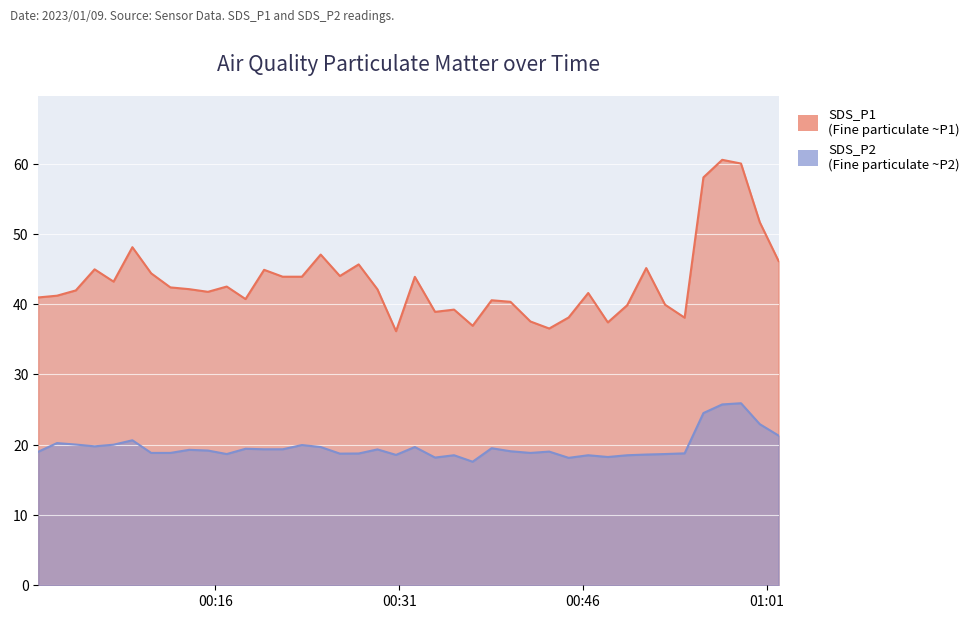

True or false: SDS_P1 has a value of 39.9 at 2023/01/09 00:49:36.

True